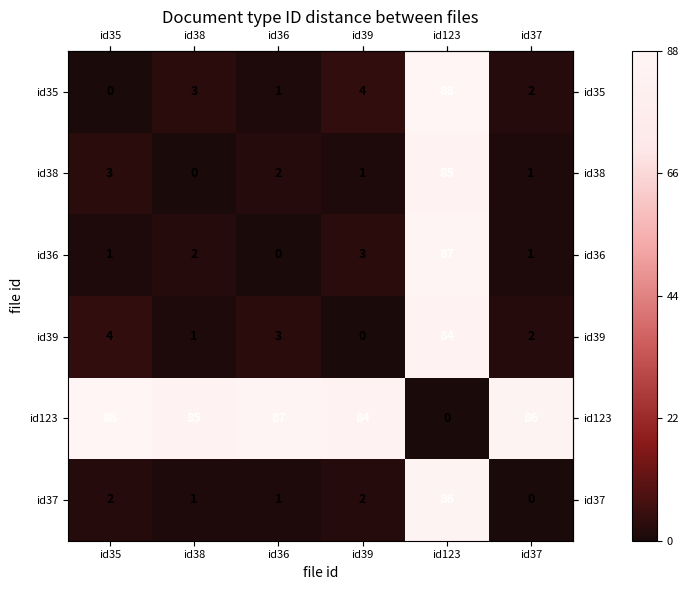

The id39 series shows -49 at id39. True or false?

False